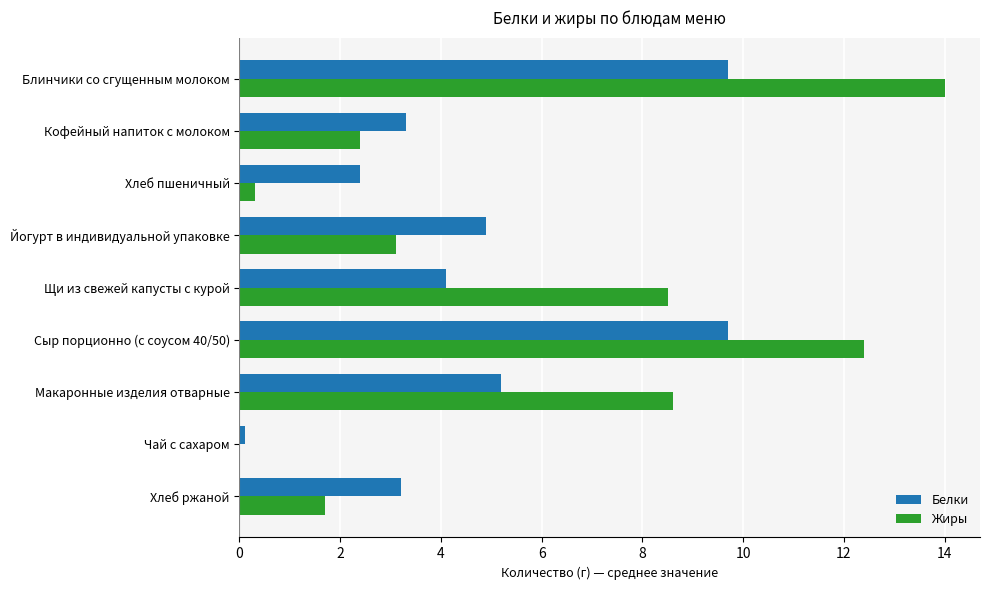

Count the number of categories in the chart.

9